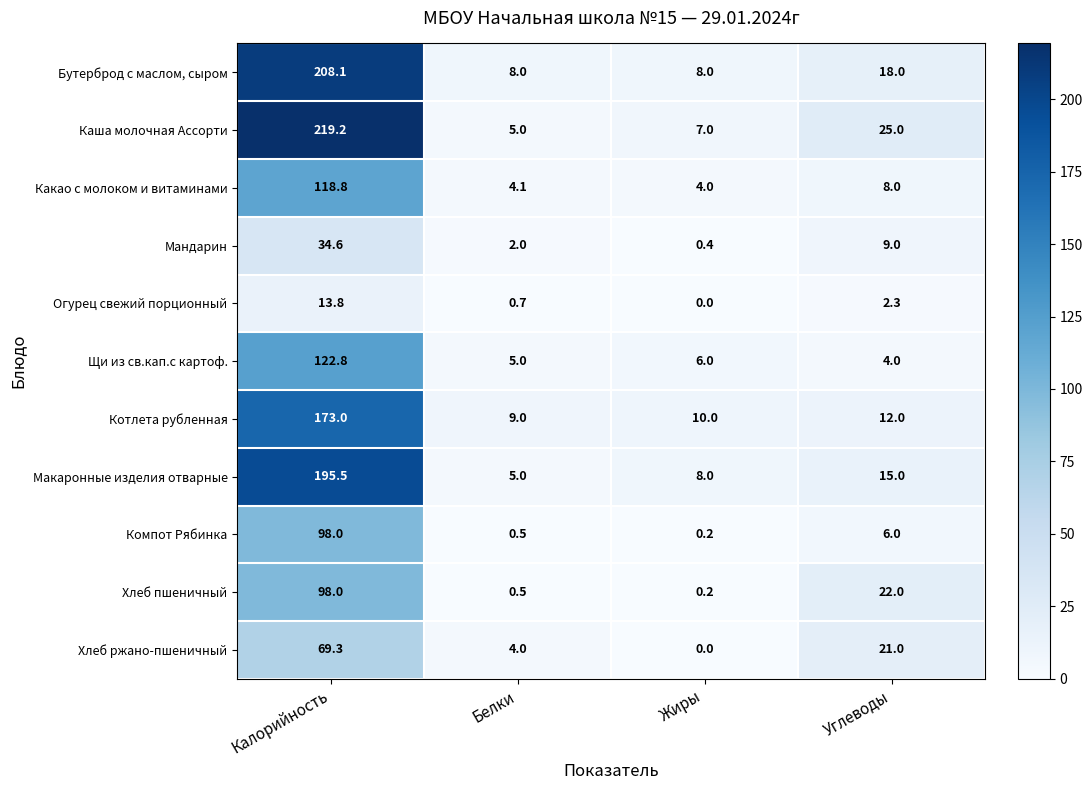

The value of Какао с молоком и витаминами at Калорийность is 118.8. True or false?

True